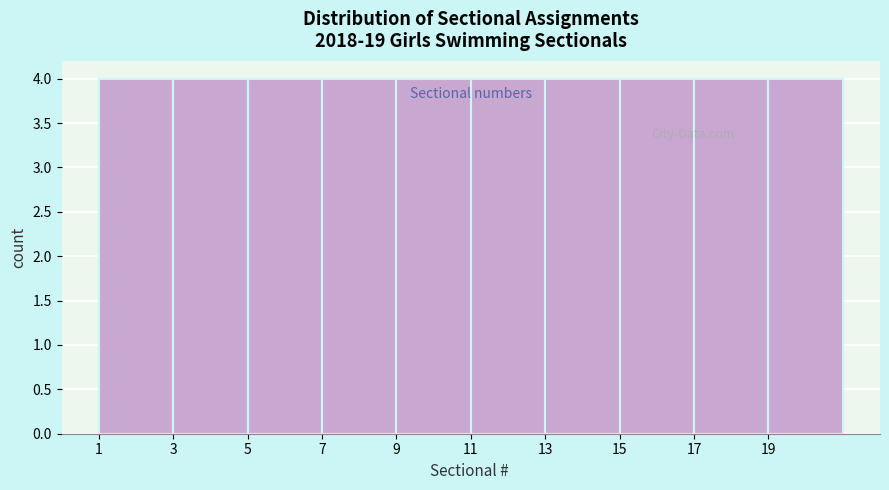

Reading left to right, transcribe this chart: for each bar, give the range it covers on the x-axis and its height. The values are not printed on the chart, so give them approximately, as read against the axis.

1 to 3: 4
3 to 5: 4
5 to 7: 4
7 to 9: 4
9 to 11: 4
11 to 13: 4
13 to 15: 4
15 to 17: 4
17 to 19: 4
19 to 21: 4